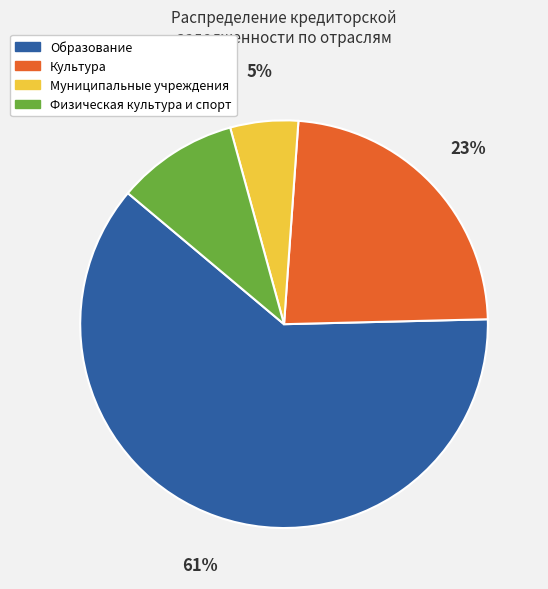

Is the sum of Физическая культура и спорт and Муниципальные учреждения greater than half?

No